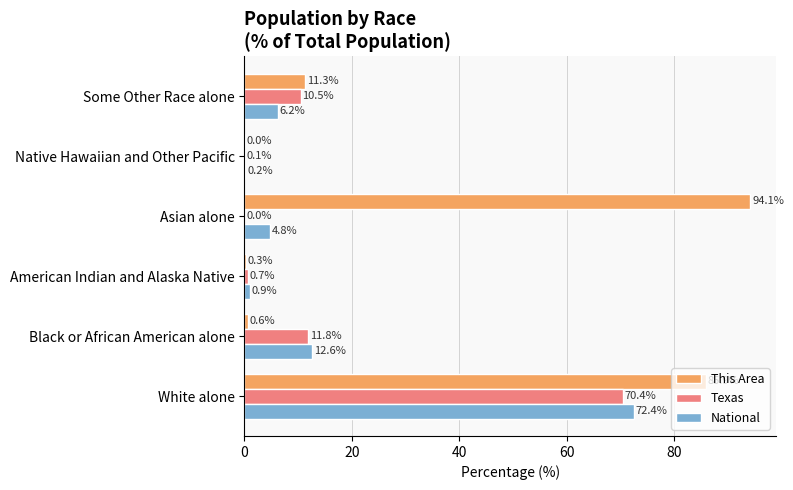

The value of National at Asian alone is 4.8. True or false?

True